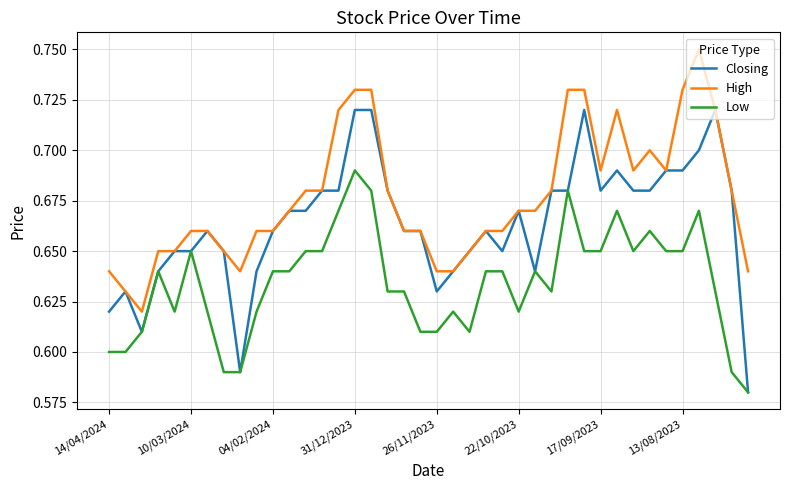

Rank the series by their average value, from lowest to highest.

Low, Closing, High